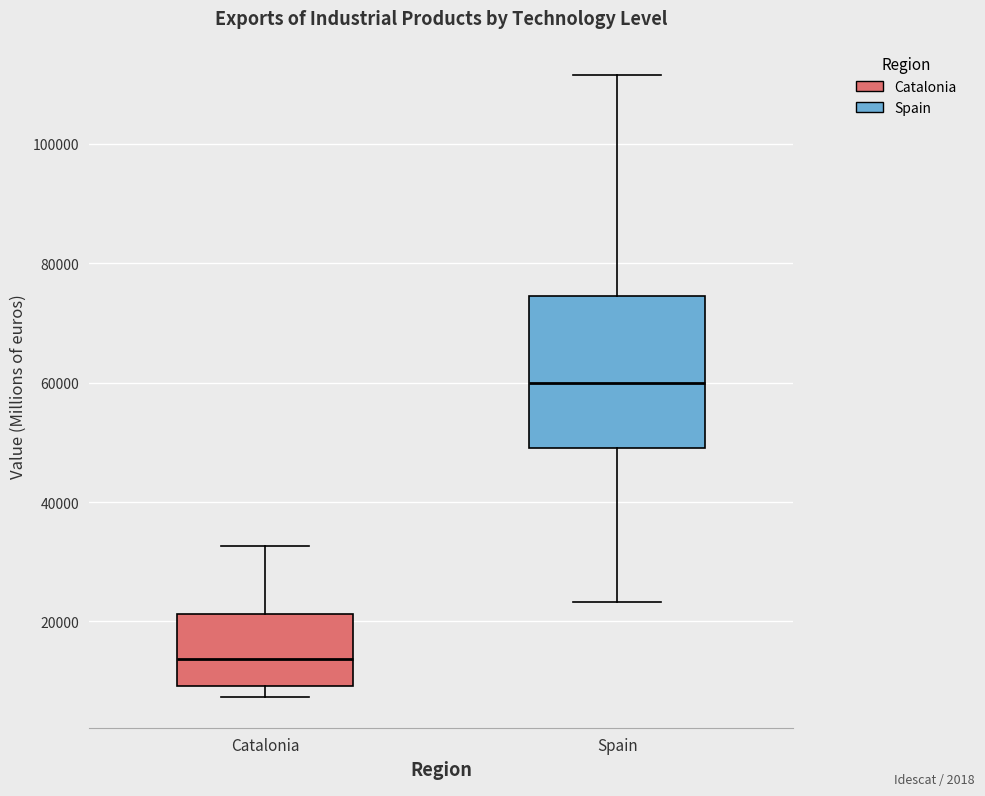

Comparing the boxes themselves (not the whiskers), which one is the tallest?

Spain